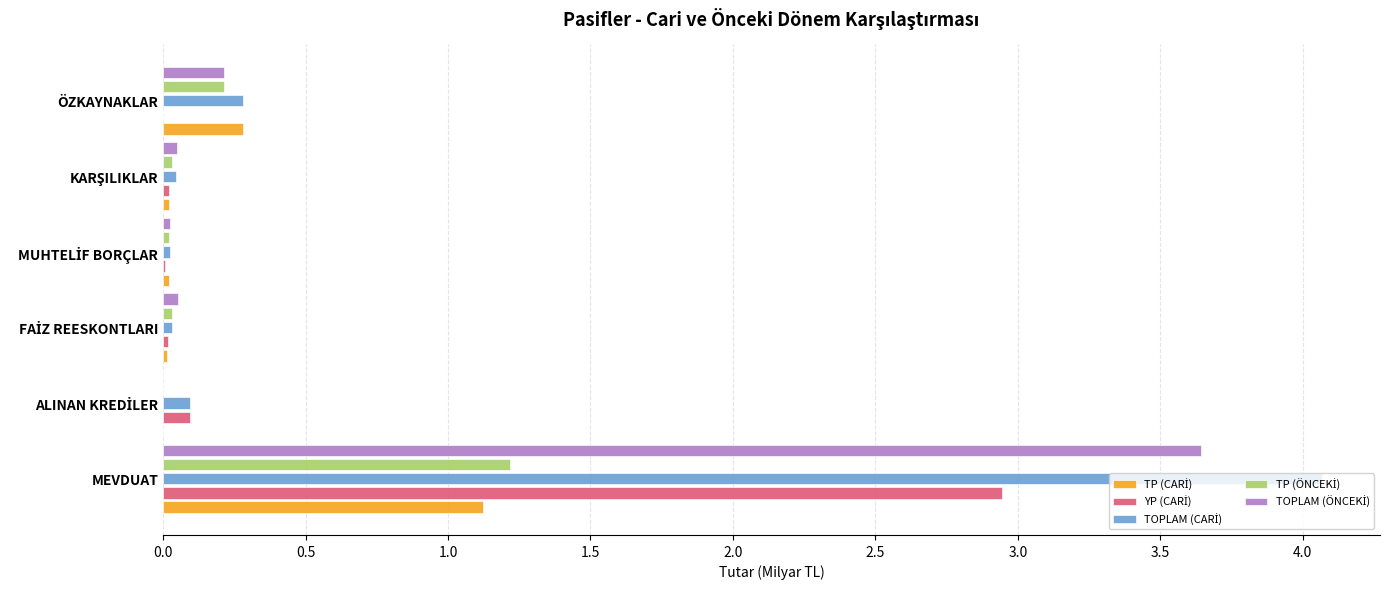

At which category is the sum across all series the highest?

MEVDUAT